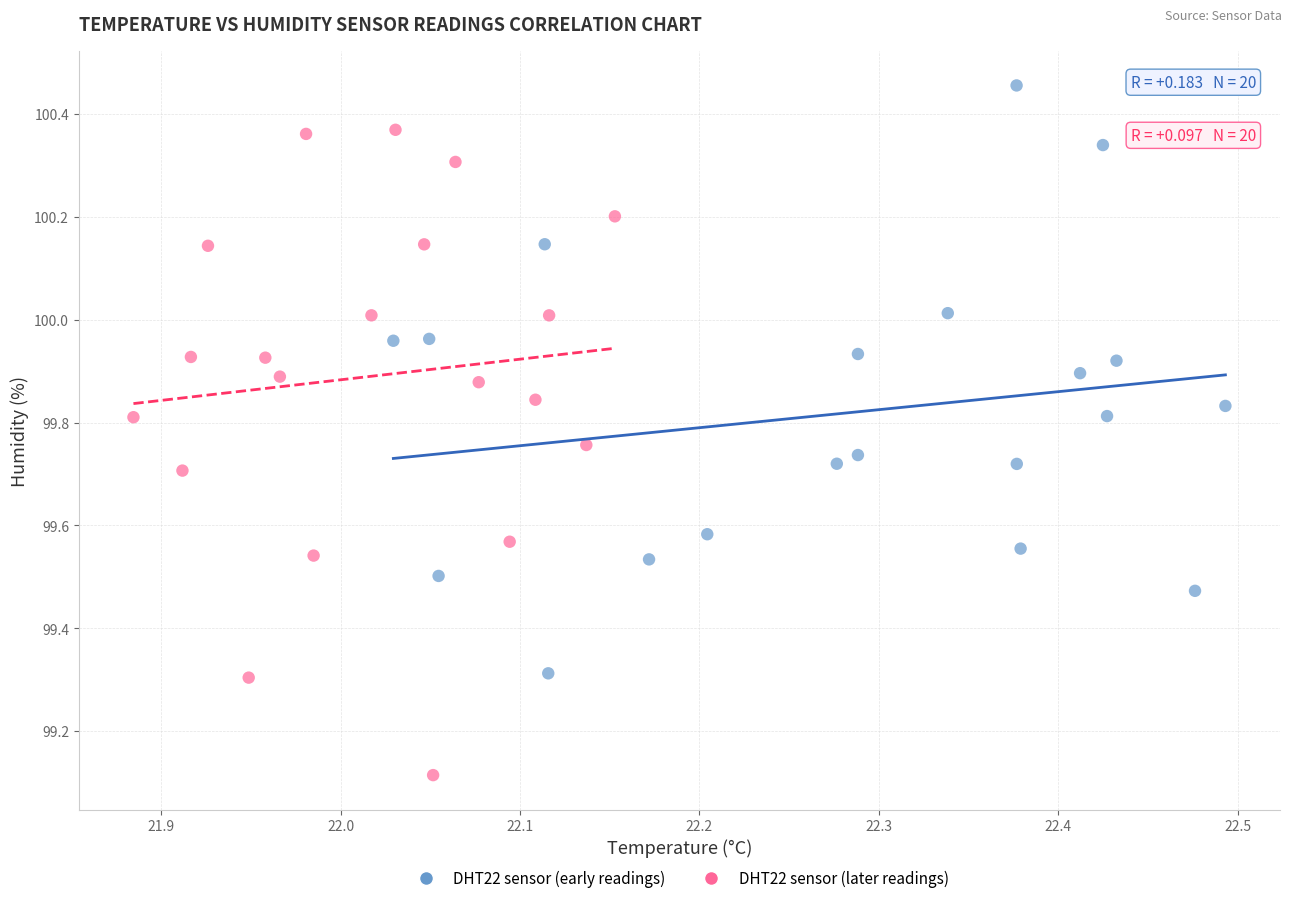

Which series reaches the maximum Y coordinate?

DHT22 sensor (early readings)